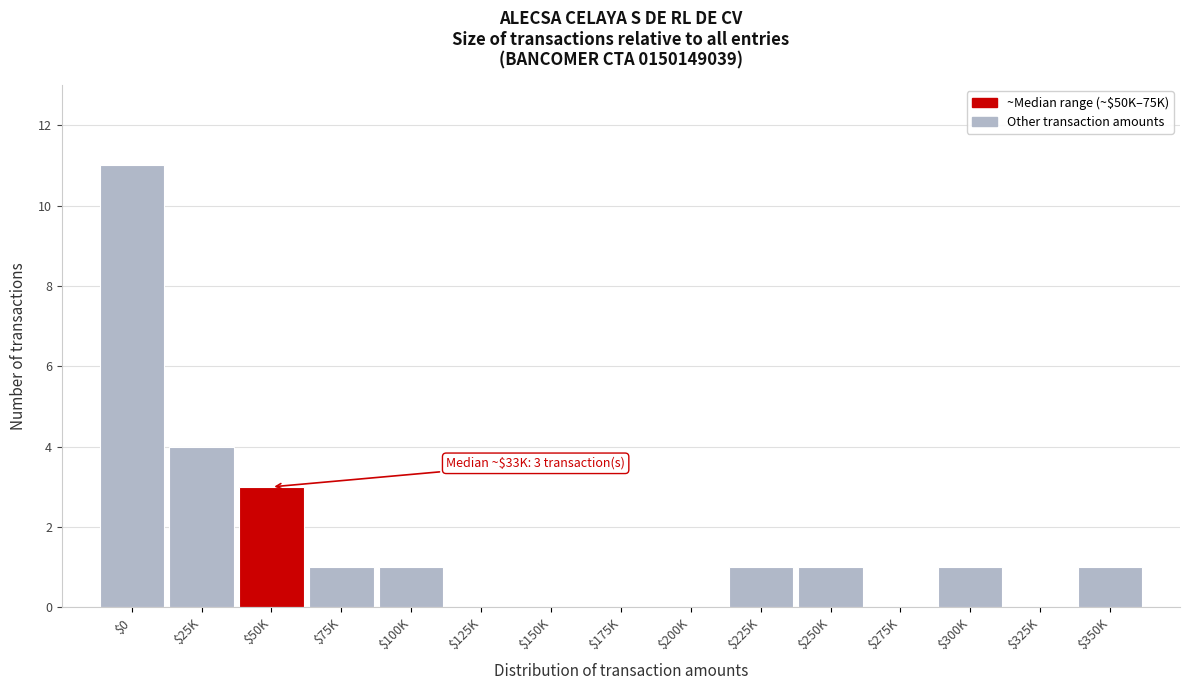

What value does the data have at $25K?

4